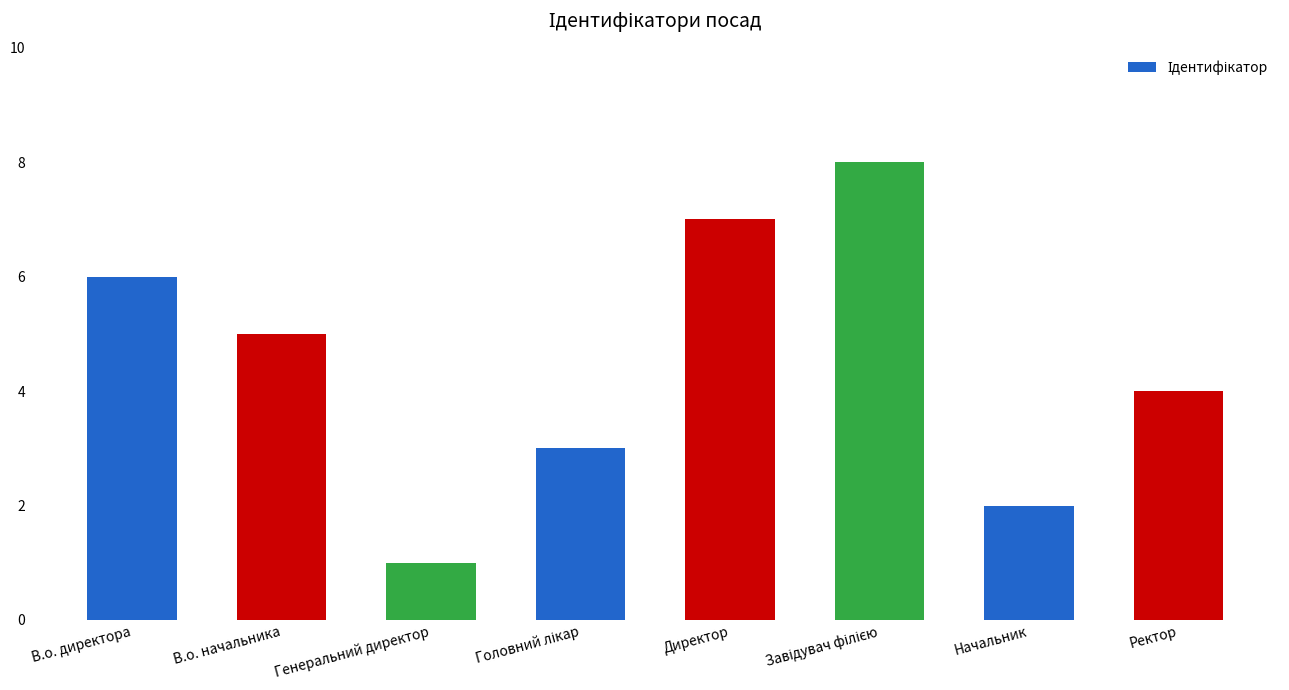

Between Ректор and Генеральний директор, which is larger?

Ректор